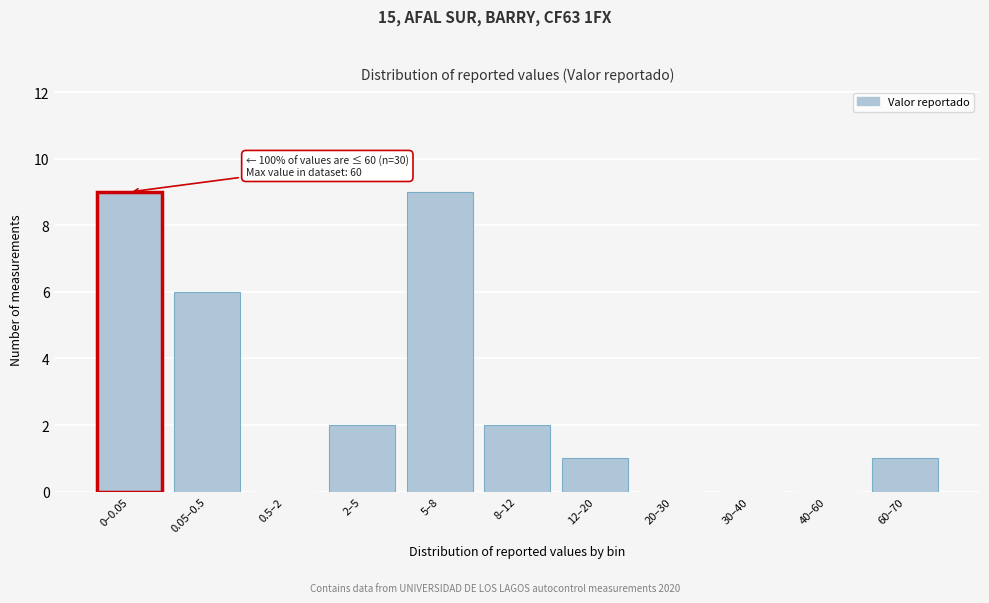

Reading left to right, what are all the values shown in this chart?

0–0.05=9	0.05–0.5=6	0.5–2=0	2–5=2	5–8=9	8–12=2	12–20=1	20–30=0	30–40=0	40–60=0	60–70=1